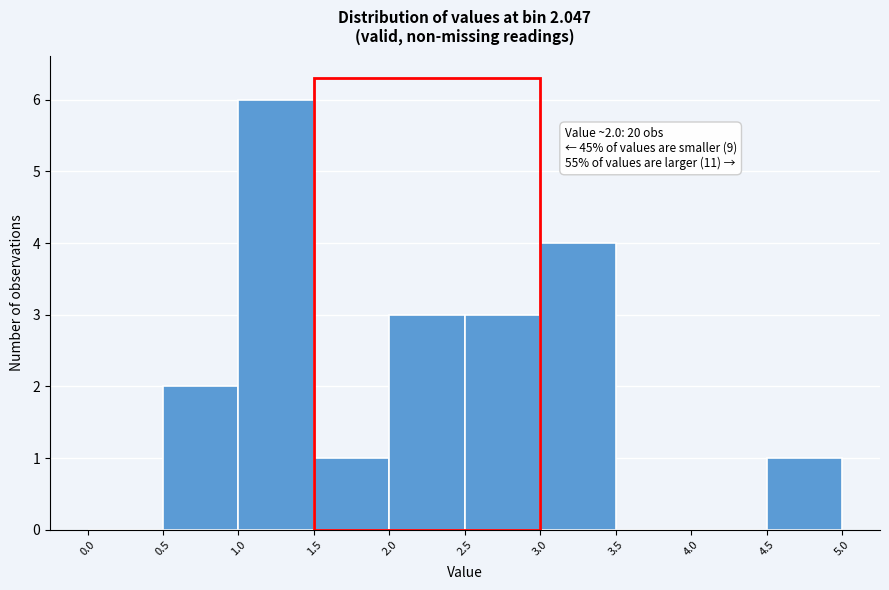

Which range on the x-axis has the tallest bar?

1.0 to 1.5